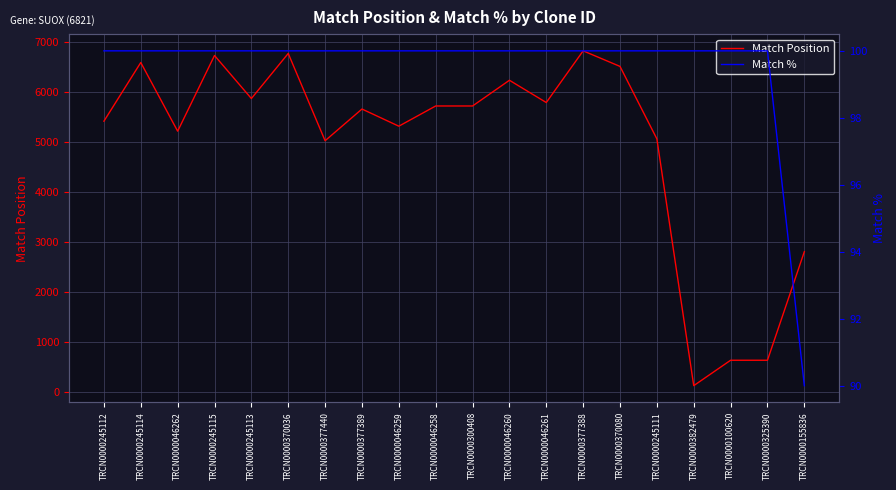

Reading left to right, what are all the values shown in this chart?

Match Position: TRCN0000245112=5409	TRCN0000245114=6582	TRCN0000046262=5209	TRCN0000245115=6722	TRCN0000245113=5862	TRCN0000370036=6763	TRCN0000377440=5018	TRCN0000377389=5652	TRCN0000046259=5309	TRCN0000046258=5713	TRCN0000300408=5713	TRCN0000046260=6227	TRCN0000046261=5782	TRCN0000377388=6815	TRCN0000370080=6504	TRCN0000245111=5055	TRCN0000382479=122	TRCN0000100620=630	TRCN0000325390=630	TRCN0000155836=2800
Match %: TRCN0000245112=100	TRCN0000245114=100	TRCN0000046262=100	TRCN0000245115=100	TRCN0000245113=100	TRCN0000370036=100	TRCN0000377440=100	TRCN0000377389=100	TRCN0000046259=100	TRCN0000046258=100	TRCN0000300408=100	TRCN0000046260=100	TRCN0000046261=100	TRCN0000377388=100	TRCN0000370080=100	TRCN0000245111=100	TRCN0000382479=100	TRCN0000100620=100	TRCN0000325390=100	TRCN0000155836=90